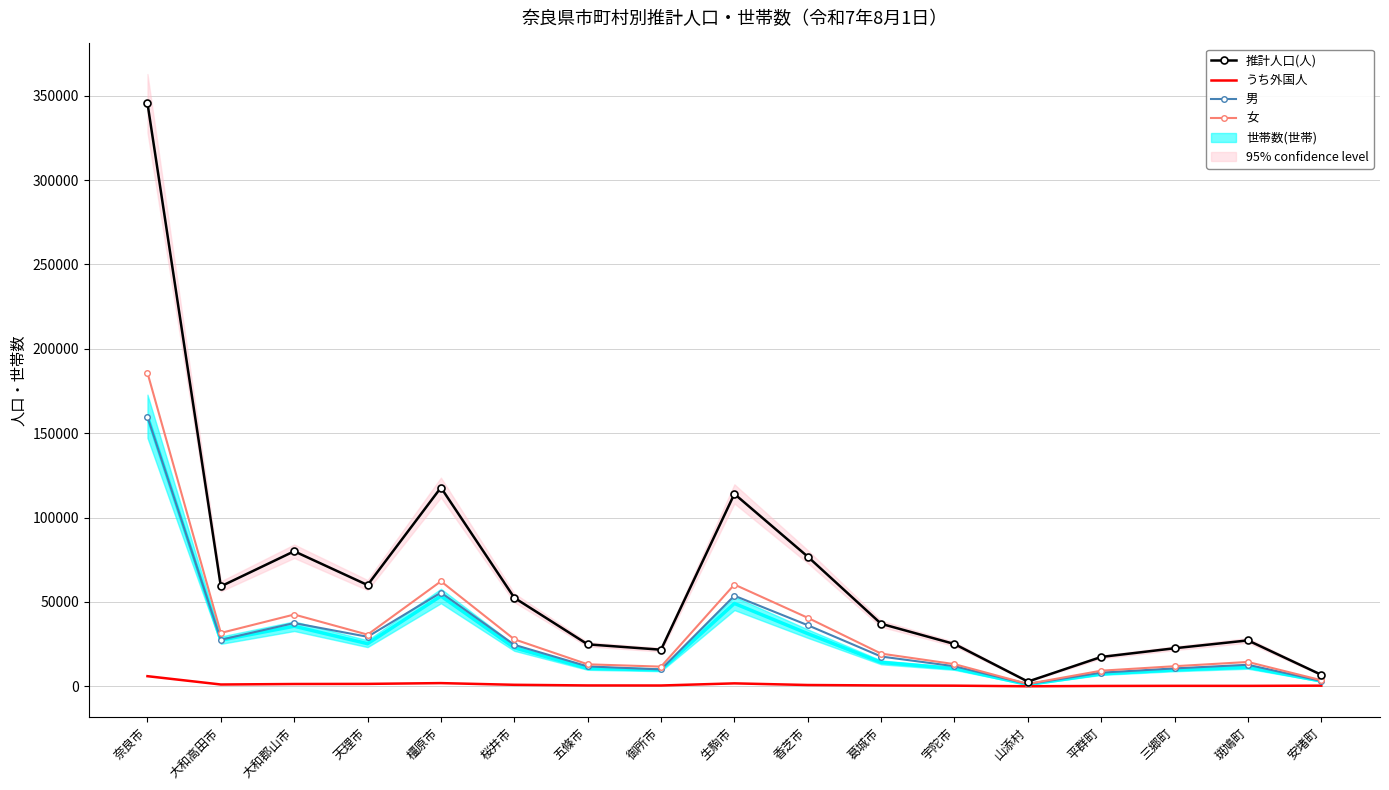

Is it true that 推計人口(人) equals 98071 at 天理市?

False